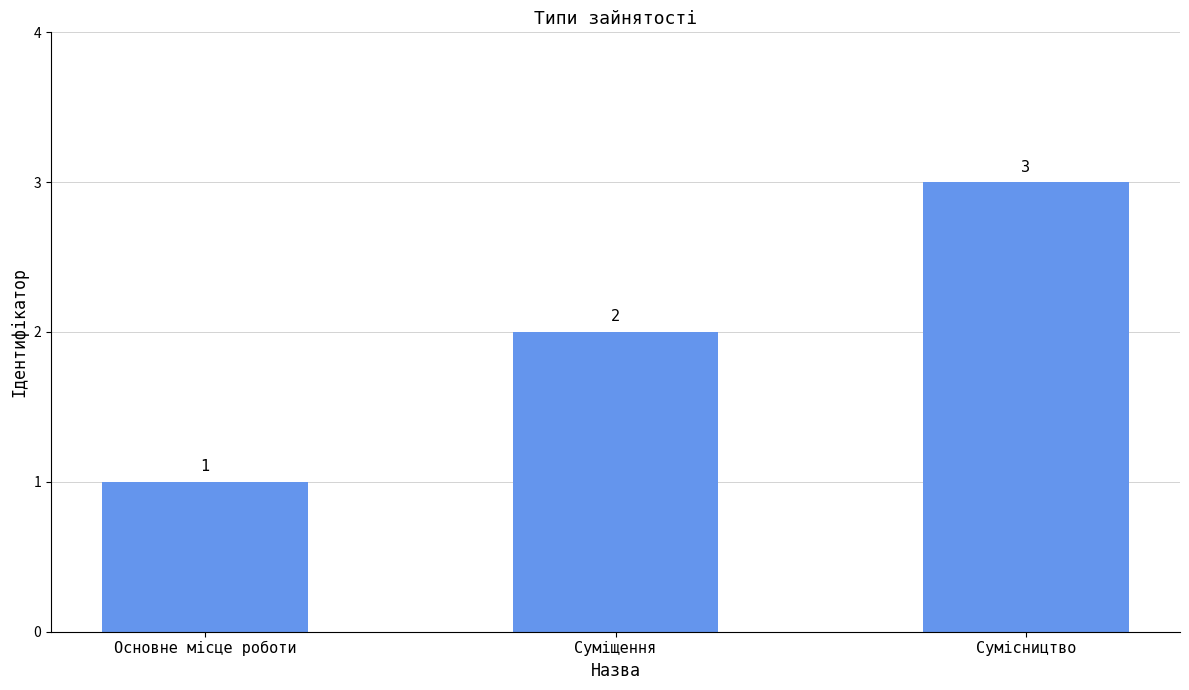

True or false: the data shows 1 at Суміщення.

False